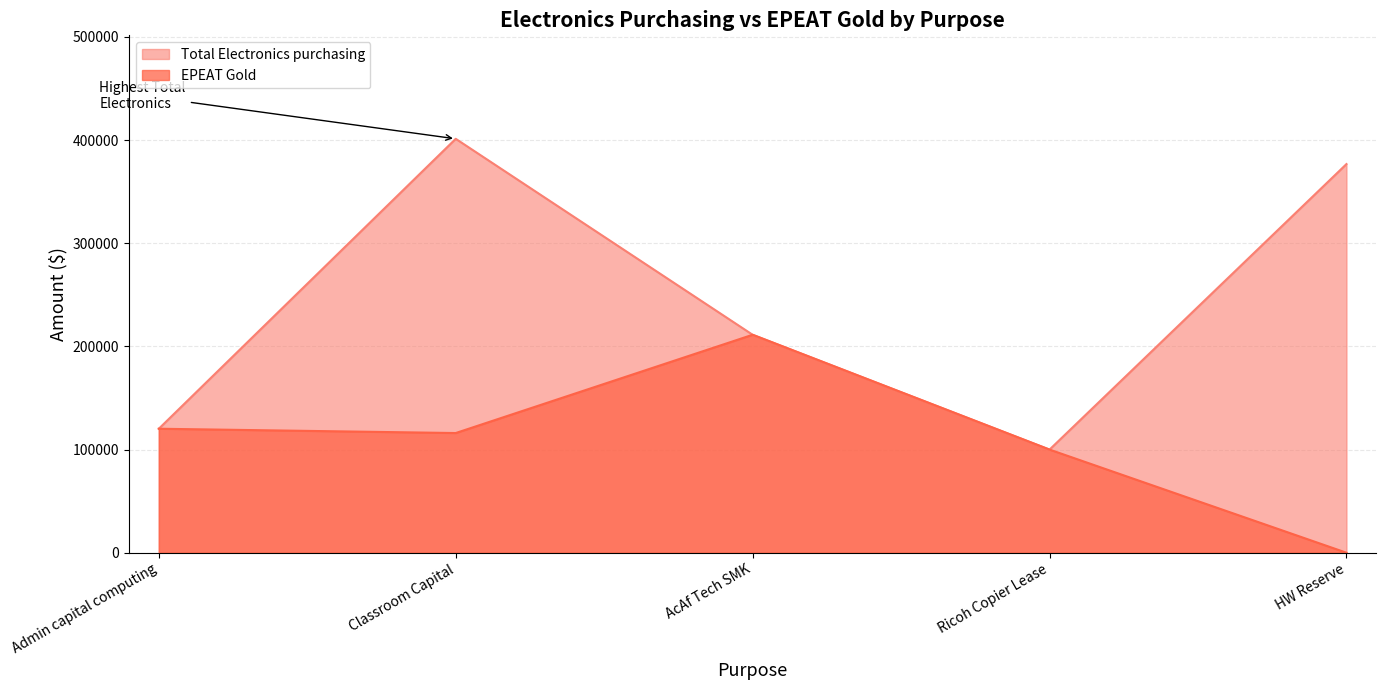

At which label does Total Electronics purchasing reach its peak?

Classroom Capital